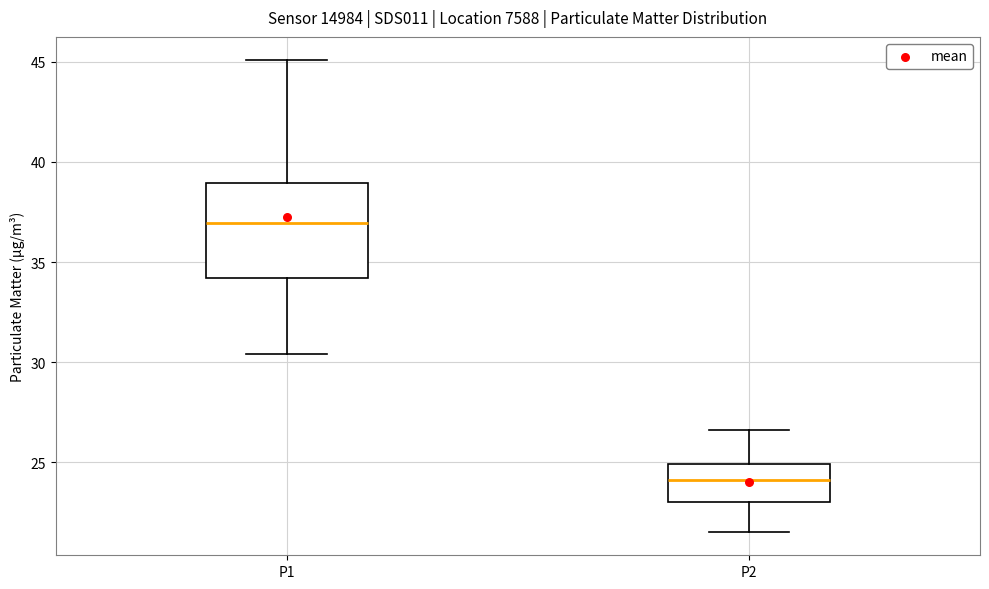

Reading left to right, transcribe this box plot: for each box, give where its median line is, the range the box spans, and where its two whiskers end, as read against the y-axis. The values are not printed on the chart, so give them approximately, as read against the axis.

P1: median 37.0, box 34.0 to 39.0, whiskers 30.5 to 45.0
P2: median 24.0, box 23.0 to 25.0, whiskers 21.5 to 26.5